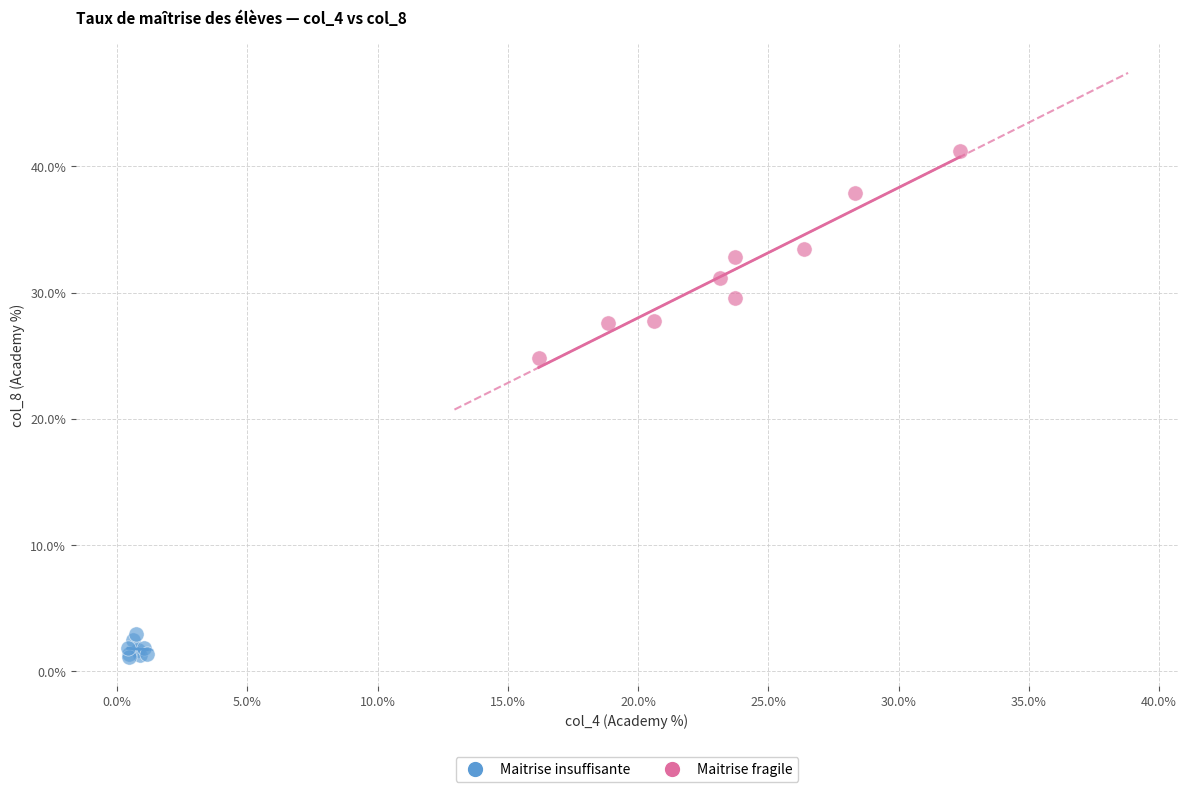

Which series has the widest spread of Y values?

Maitrise fragile